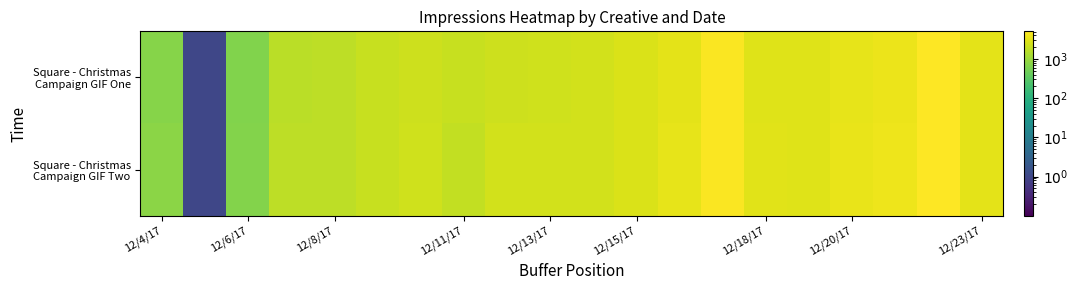

How many data points does each series have?

20